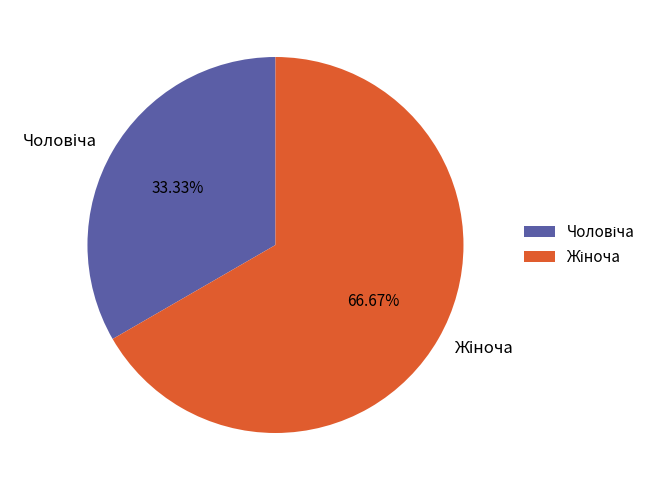

To the nearest percent, what is the difference between the largest and smallest slice percentages?

33%